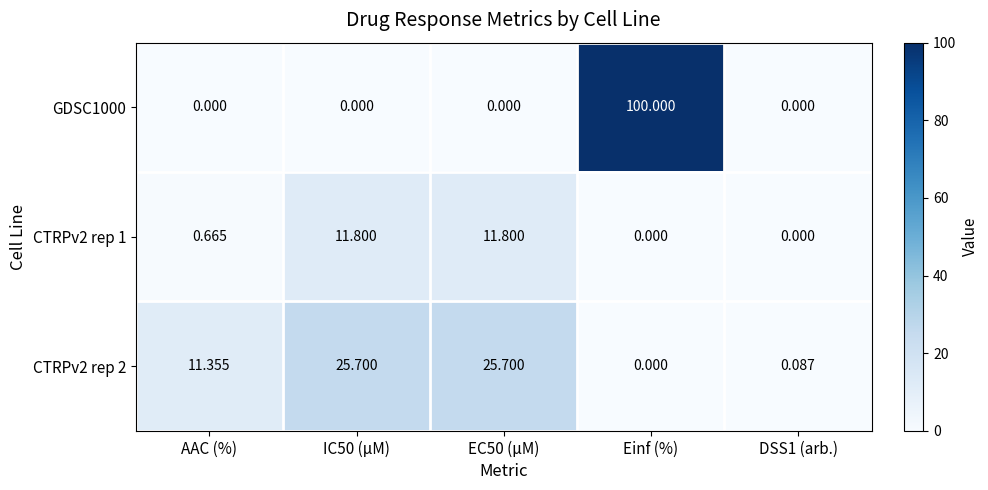

At how many categories does at least one series exceed 4?

4